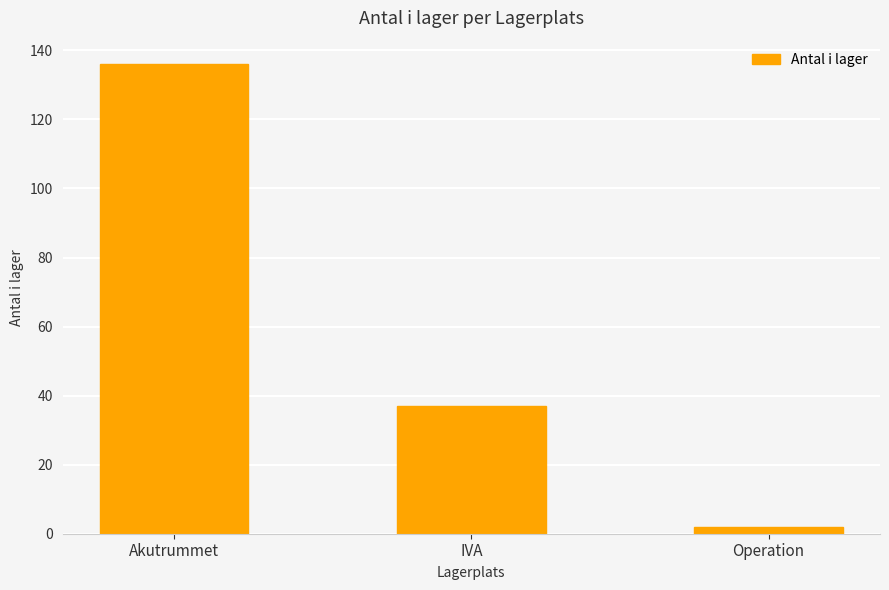

At which label is the value closest to 69?

IVA